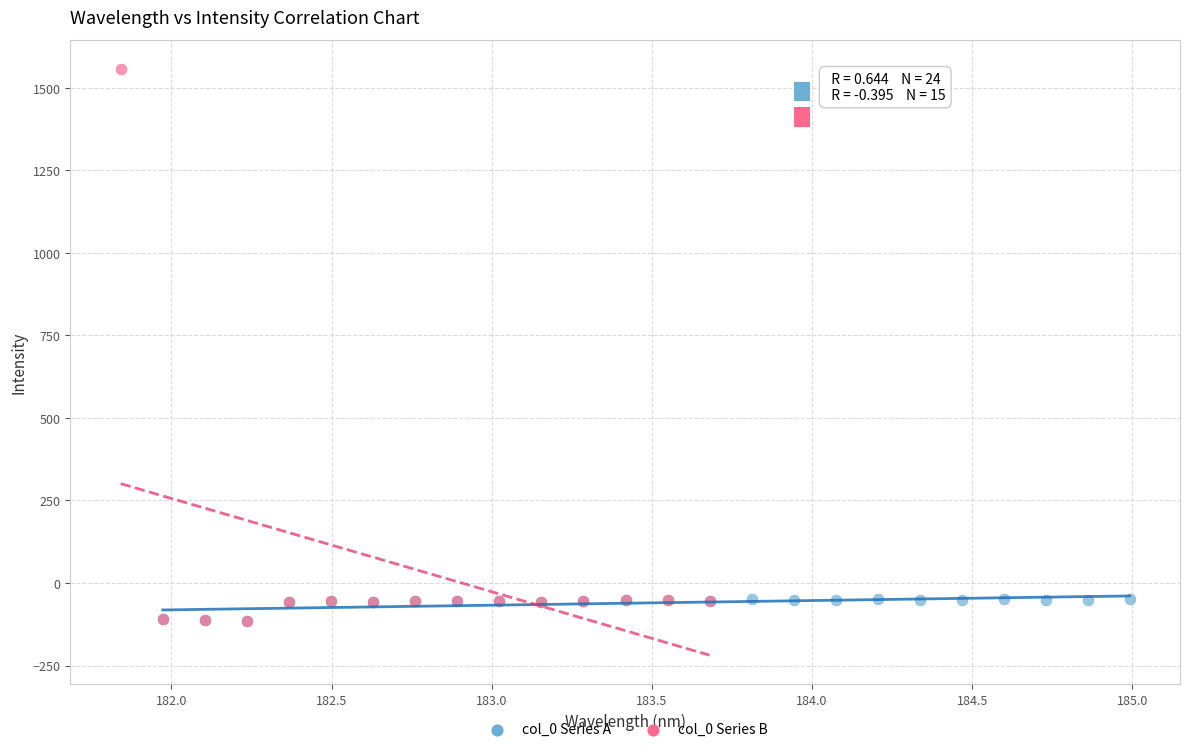

Which series has the widest spread of Y values?

col_0 Series B